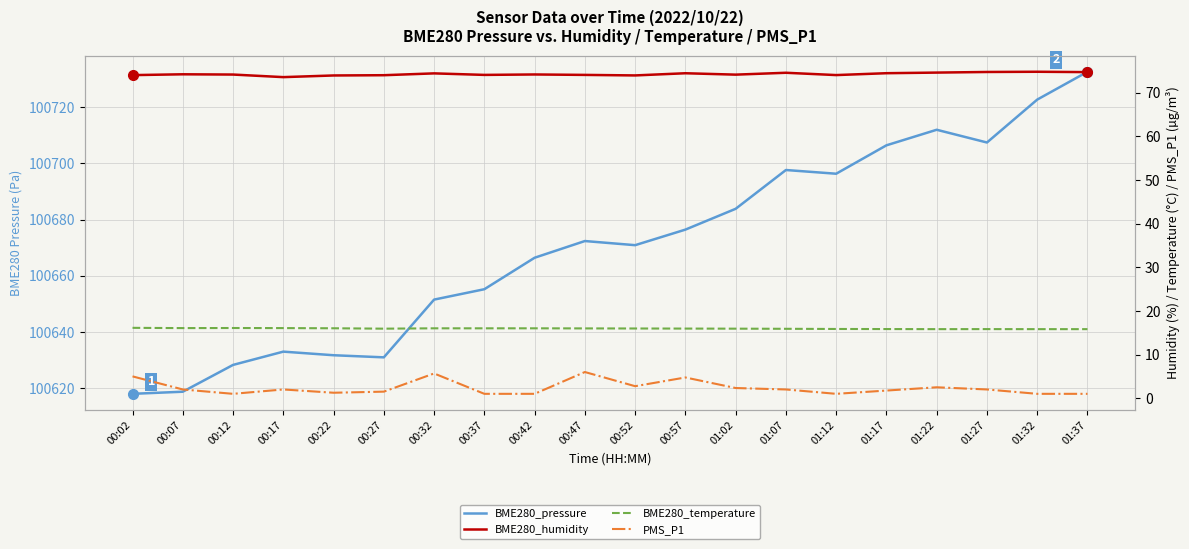

What is the label of the 6th point from the right?

01:12